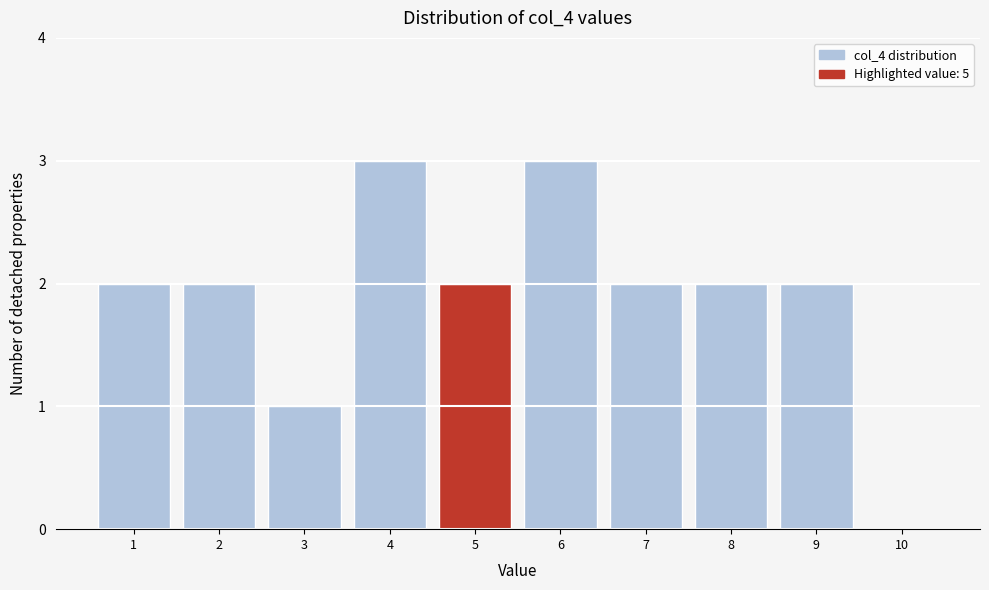

Reading right to left, transcribe all the data shown in this chart.

10=0	9=2	8=2	7=2	6=3	5=2	4=3	3=1	2=2	1=2